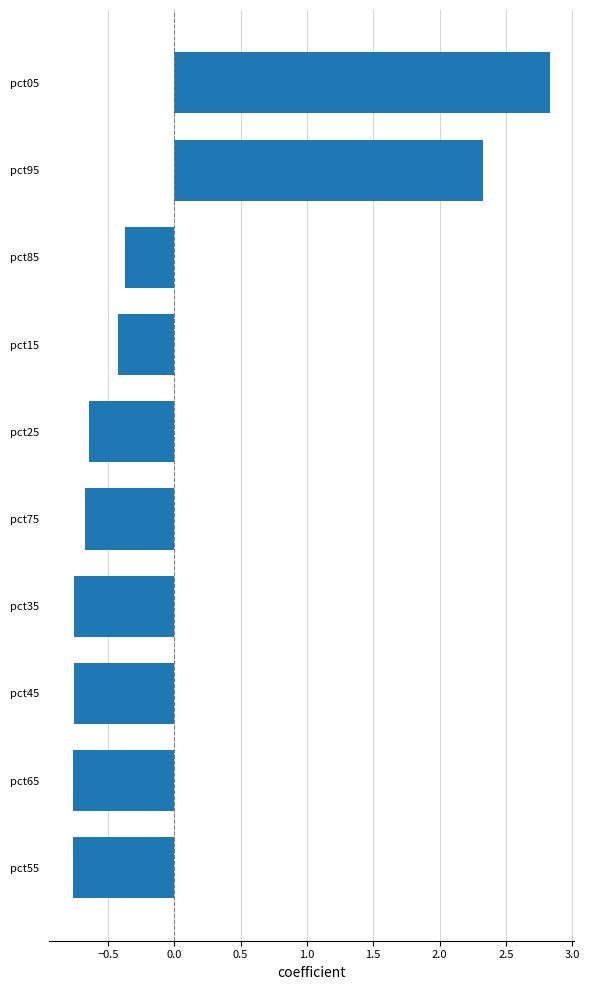

What is the difference between the maximum and minimum values?

3.6